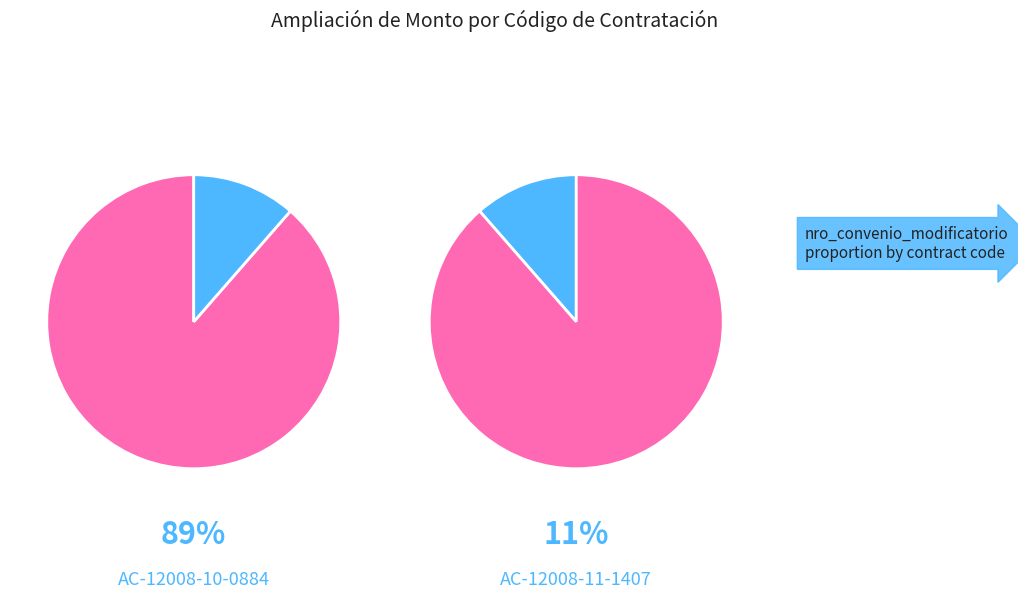

To the nearest percent, what is the average slice percentage?

50%